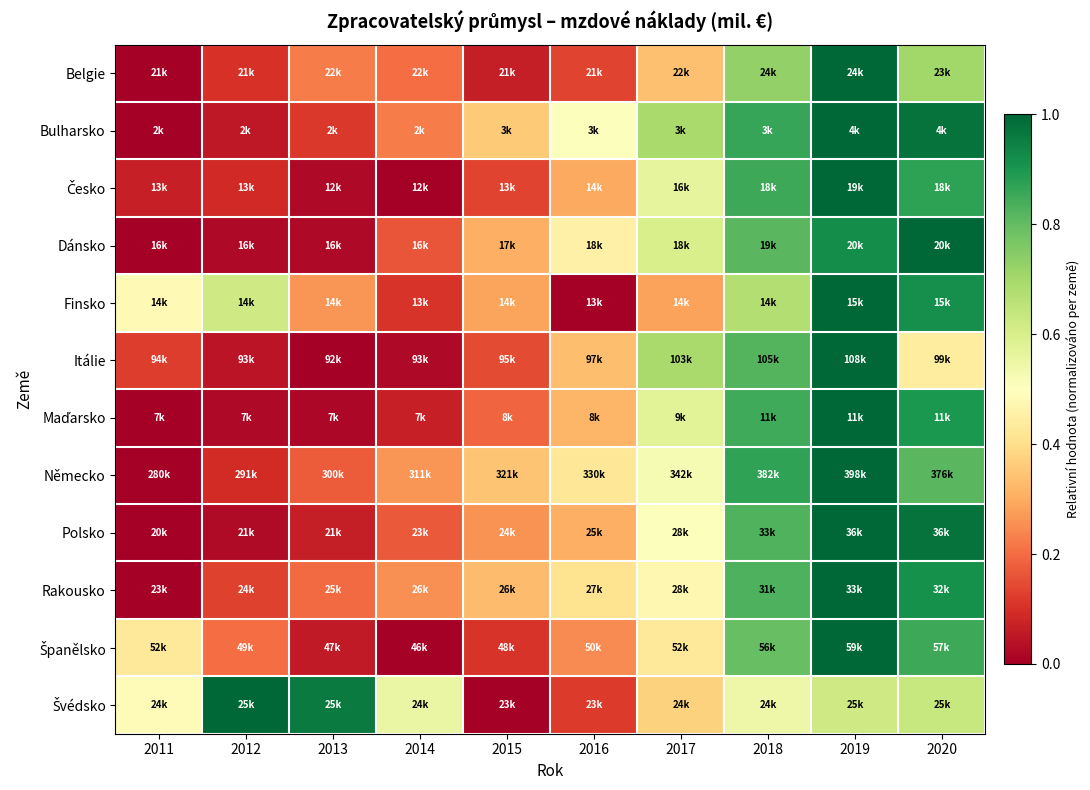

Rank the series by their maximum value, from lowest to highest.

Belgie, Bulharsko, Česko, Dánsko, Finsko, Itálie, Maďarsko, Německo, Polsko, Rakousko, Španělsko, Švédsko